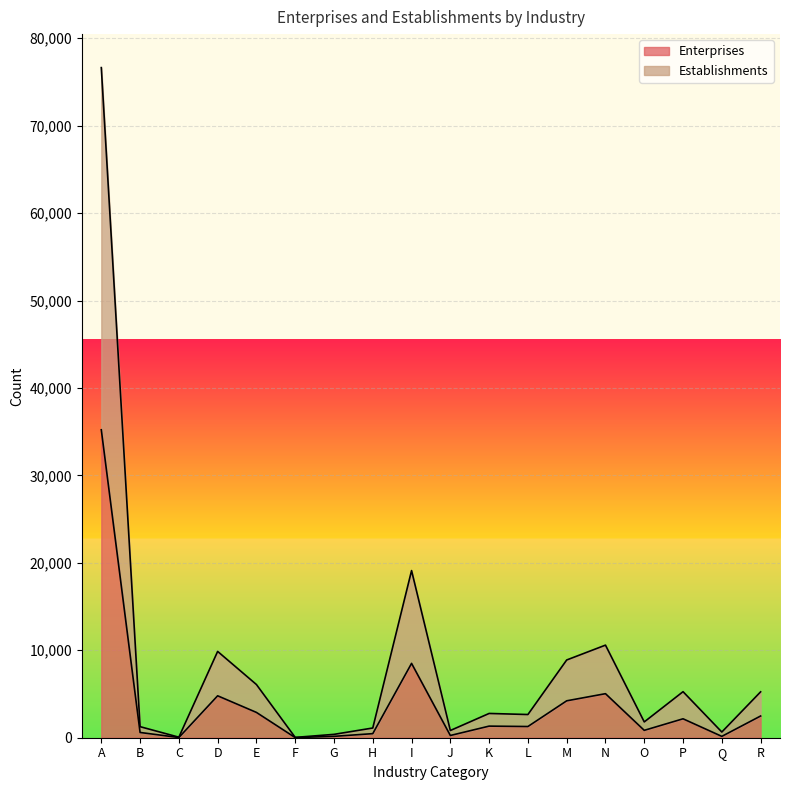

What is the value of the Establishments point at the 11th from the left?

2776